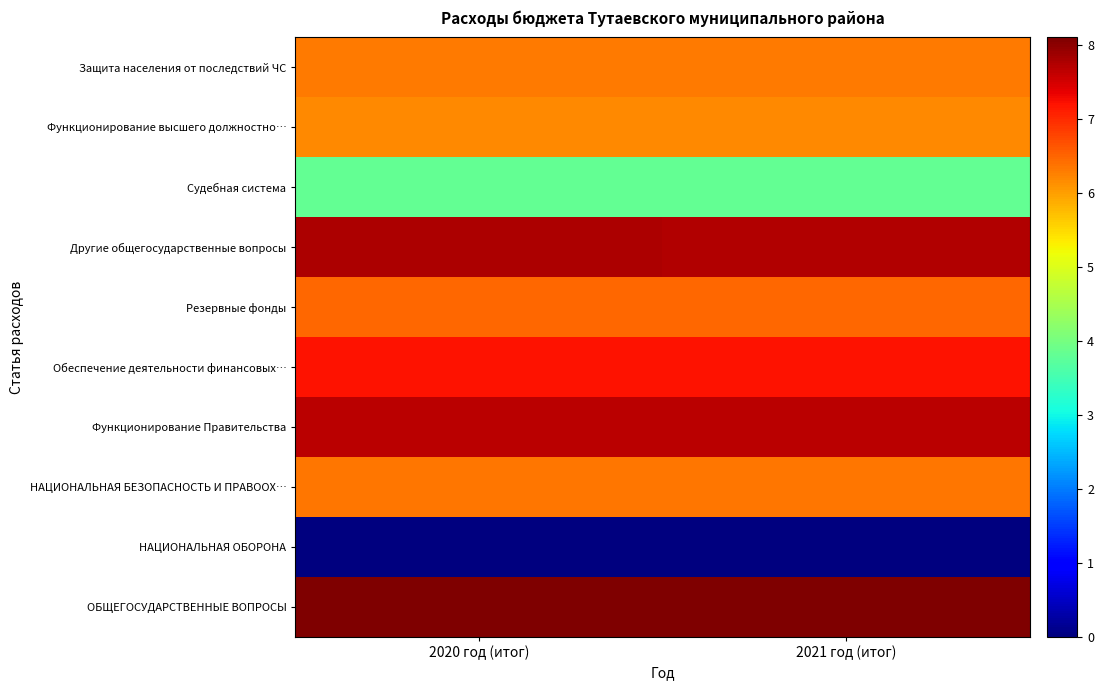

What is the spread (max minus min) of values at 2021 год (итог)?

8.1